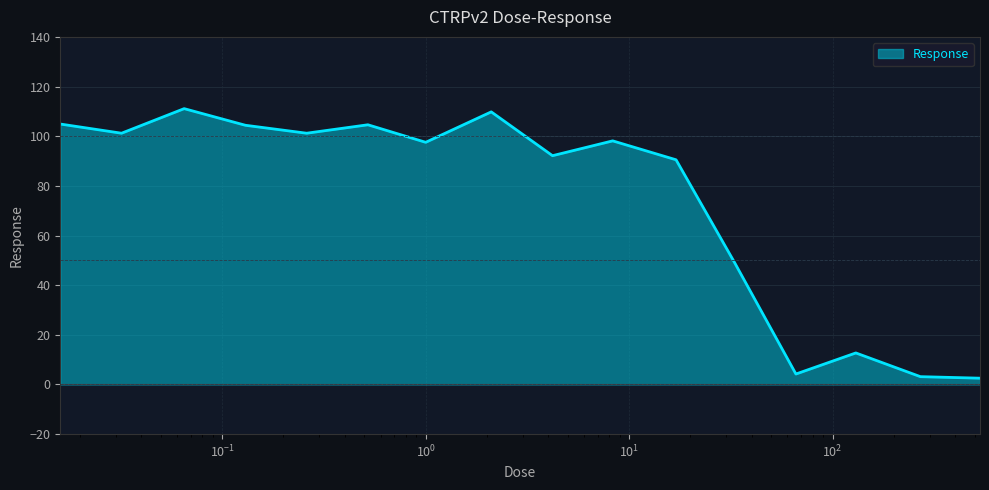

Is this an area chart (filled region under the line)?

Yes